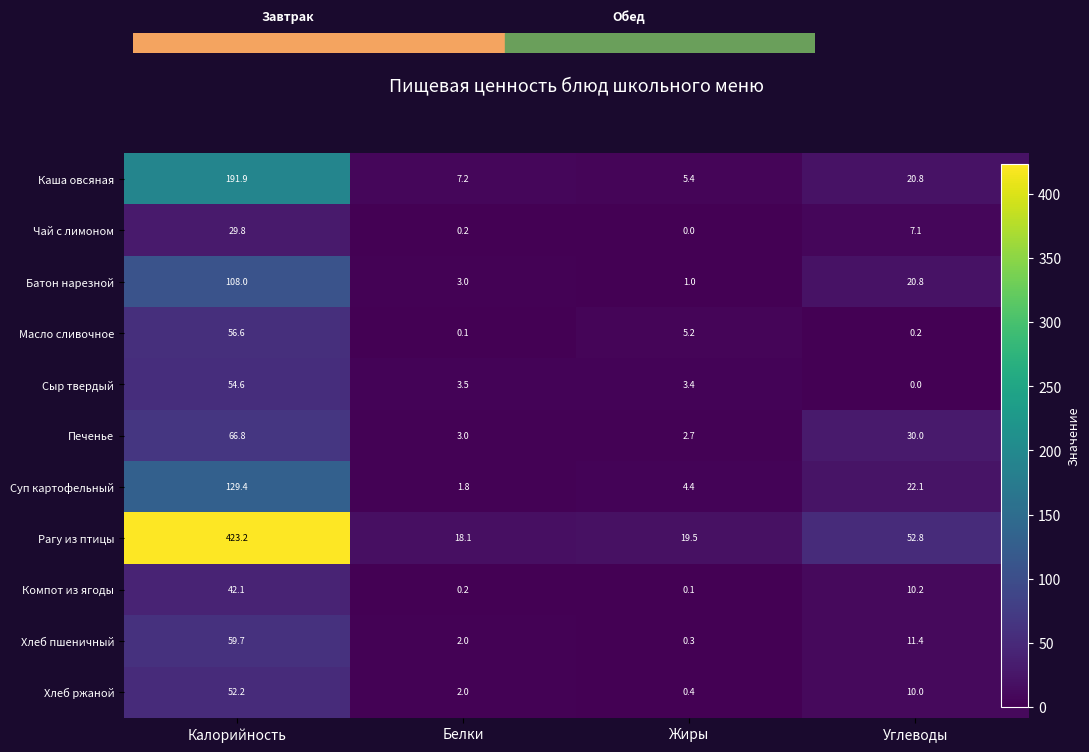

What is the difference between the Суп картофельный values at Жиры and Углеводы?

17.7